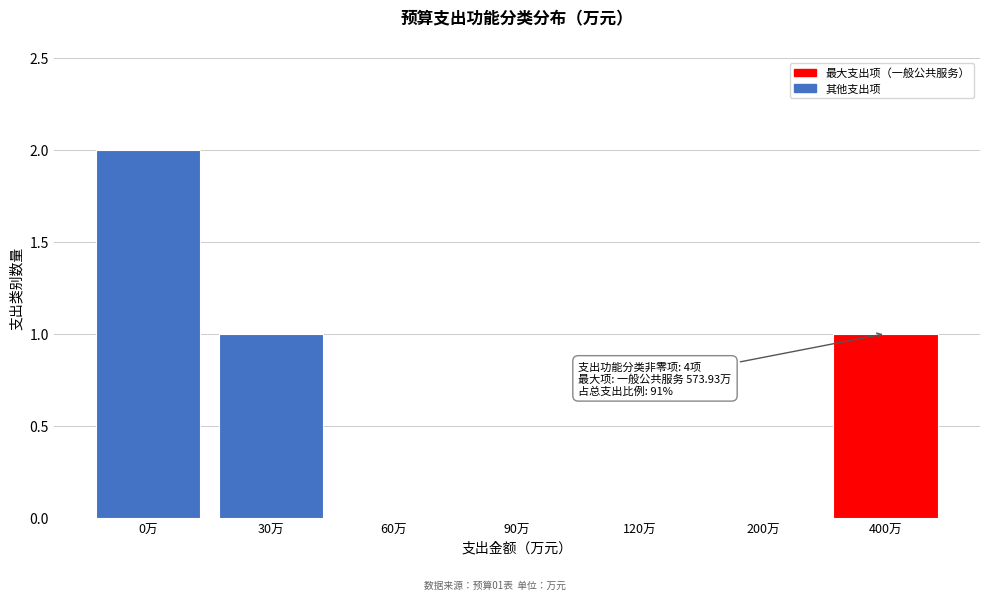

Reading left to right, what are all the values shown in this chart?

0万=2	30万=1	60万=0	90万=0	120万=0	200万=0	400万=1